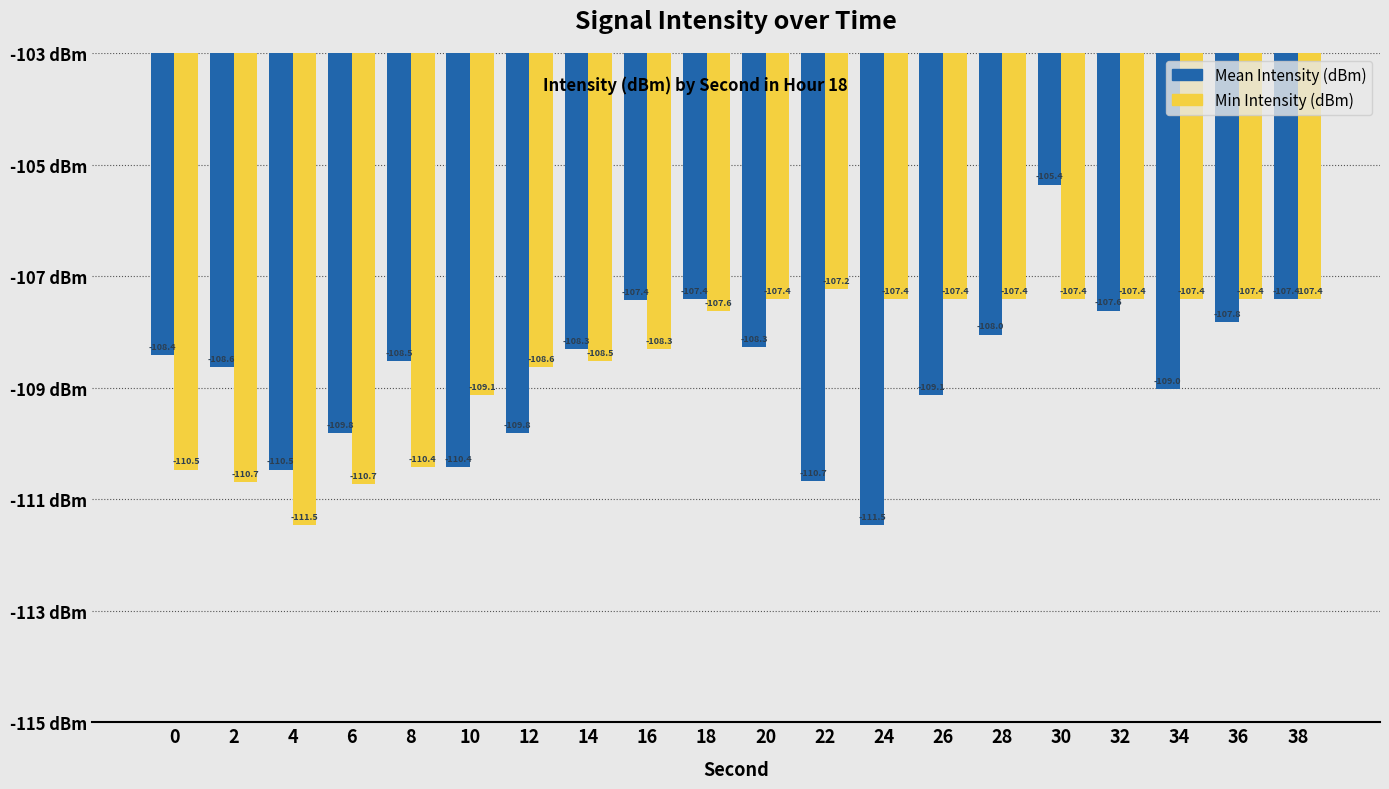

Count the number of categories in the chart.

20